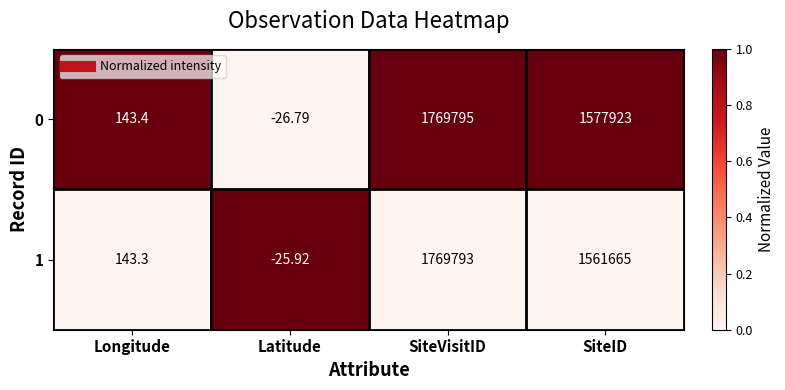

At which category is the sum across all series the highest?

SiteVisitID